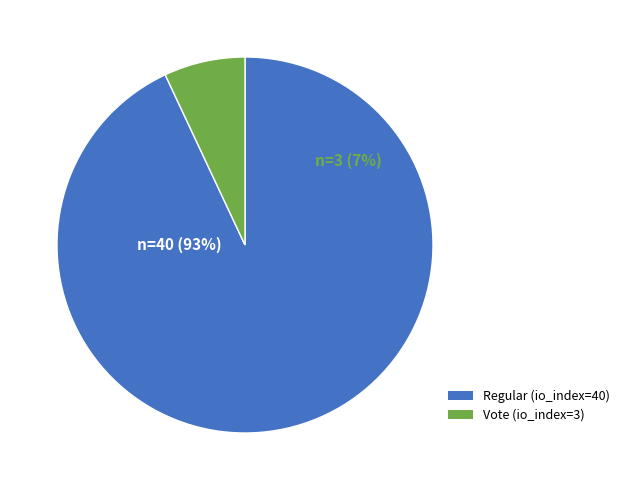

The Vote slice represents 1% of the pie. True or false?

False